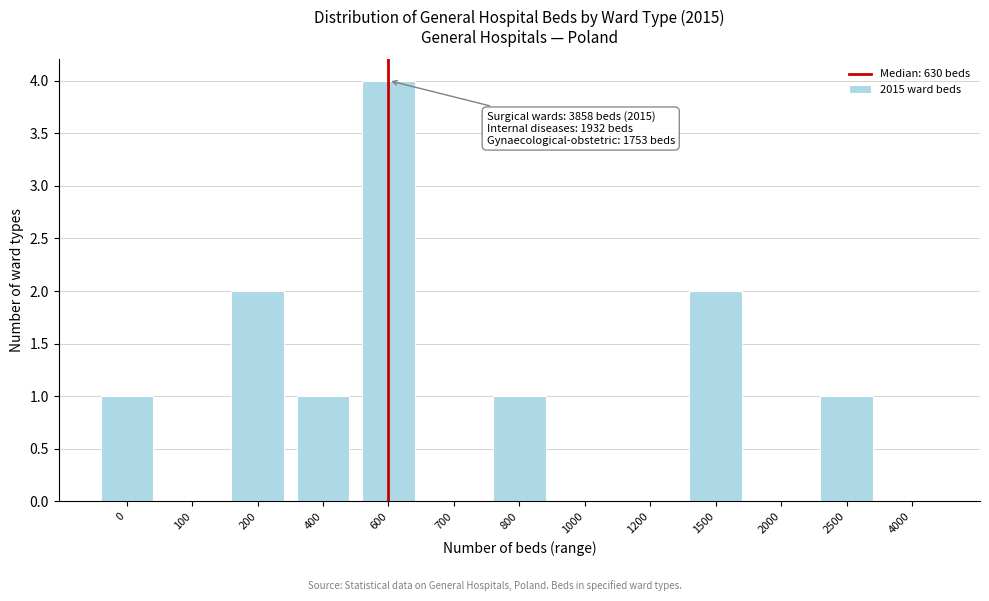

Reading left to right, what are all the values shown in this chart?

0=1	100=0	200=2	400=1	600=4	700=0	800=1	1000=0	1200=0	1500=2	2000=0	2500=1	4000=0